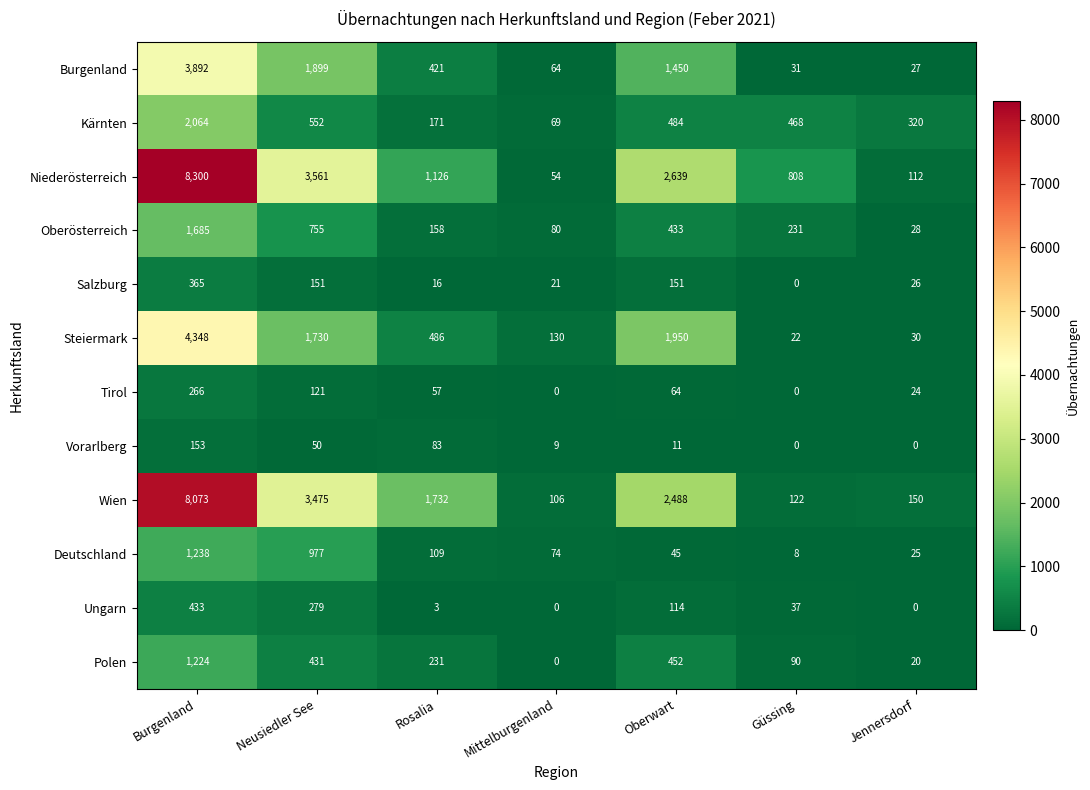

List the series in order of their peak value, highest first.

Niederösterreich, Wien, Steiermark, Burgenland, Kärnten, Oberösterreich, Deutschland, Polen, Ungarn, Salzburg, Tirol, Vorarlberg